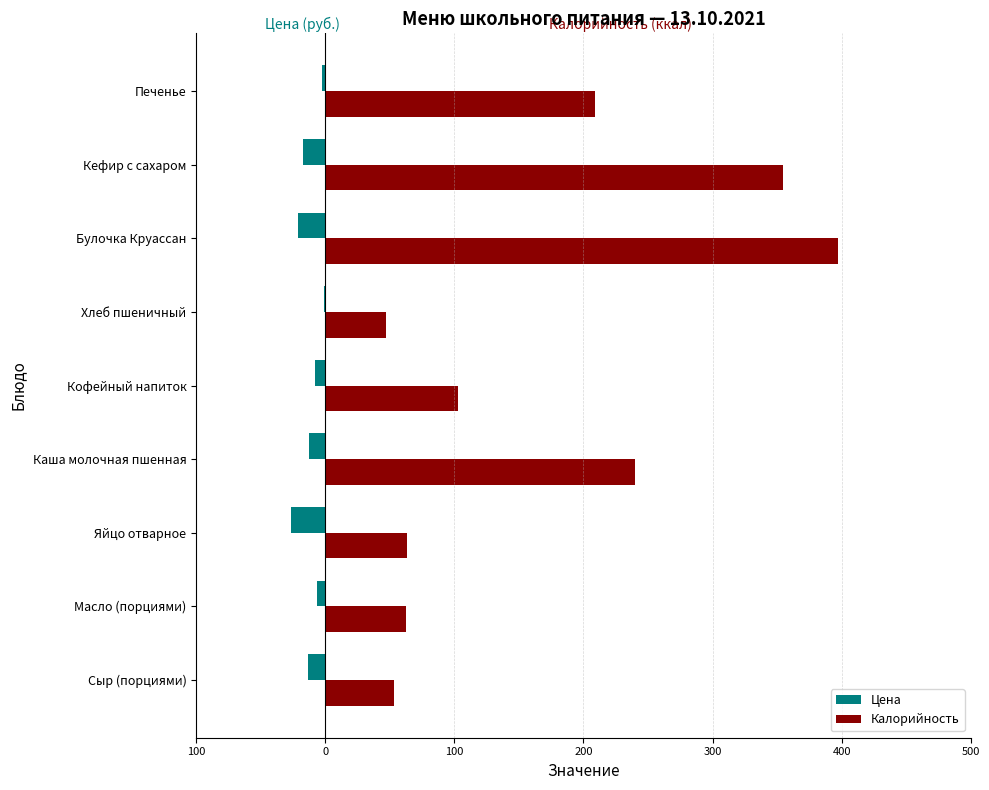

What are all the series names shown in the legend?

Цена, Калорийность